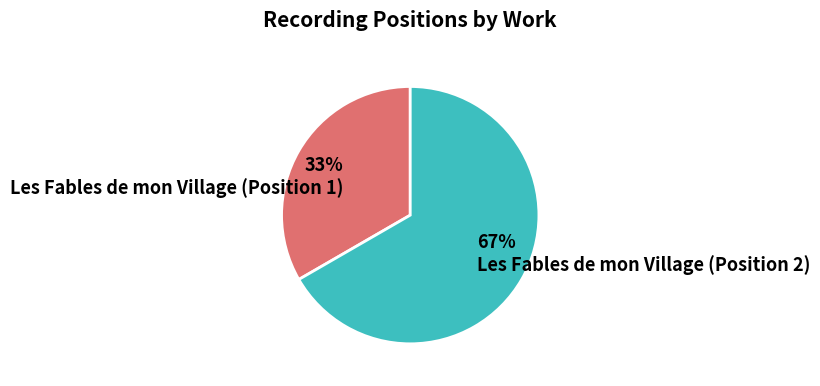

Does Les Fables de mon Village (Position 2) represent more than half of the total?

Yes